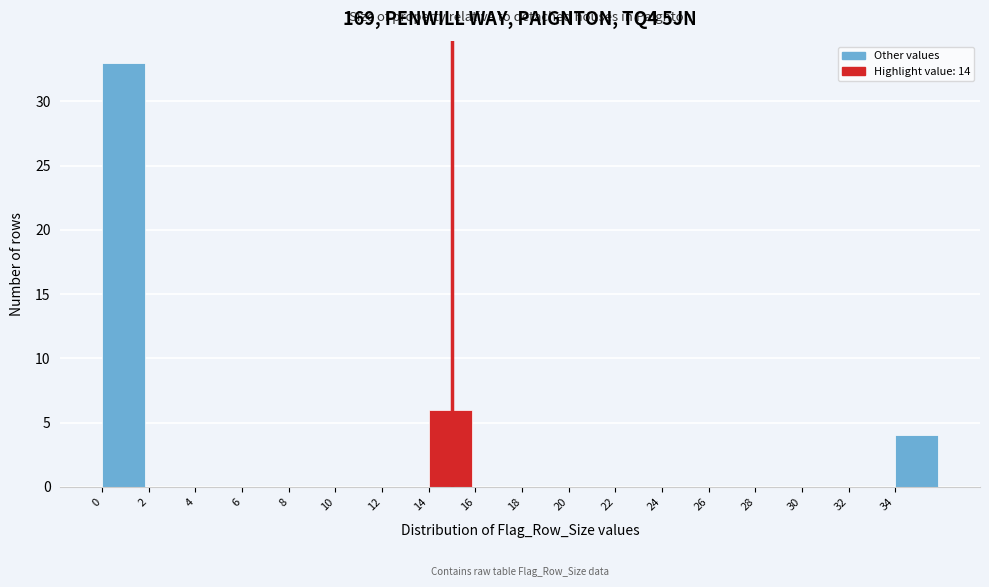

Reading left to right, list every bar in this chart as the range it spans on the x-axis followed by its height. The values are not printed on the chart, so give them approximately, as read against the axis.

0 to 2: 33
2 to 4: 0
4 to 6: 0
6 to 8: 0
8 to 10: 0
10 to 12: 0
12 to 14: 0
14 to 16: 6
16 to 18: 0
18 to 20: 0
20 to 22: 0
22 to 24: 0
24 to 26: 0
26 to 28: 0
28 to 30: 0
30 to 32: 0
32 to 34: 0
34 to 36: 4